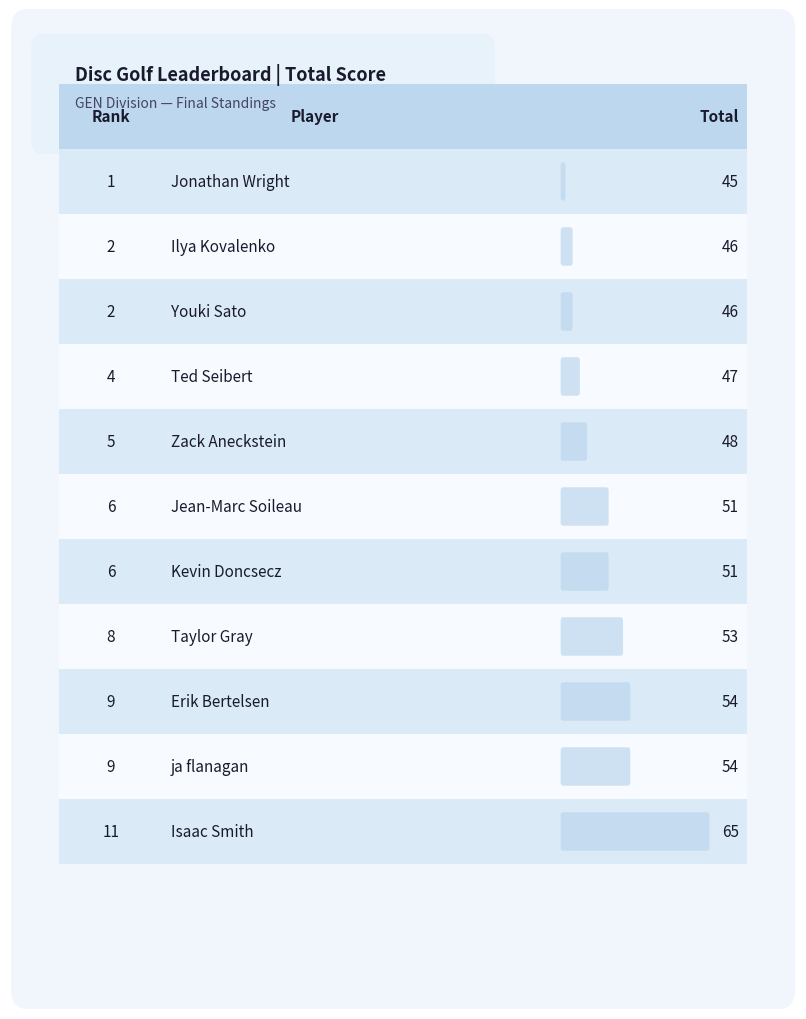

The value at Youki Sato is 46. True or false?

True